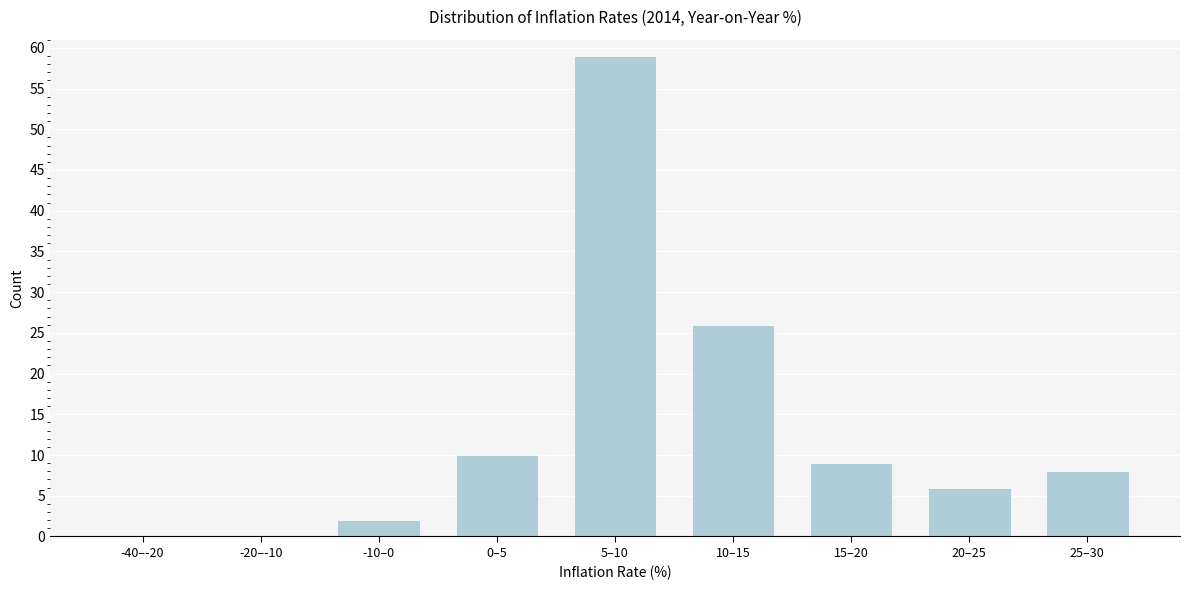

Reading right to left, what are all the values shown in this chart?

25–30=8	20–25=6	15–20=9	10–15=26	5–10=59	0–5=10	-10–0=2	-20–-10=0	-40–-20=0